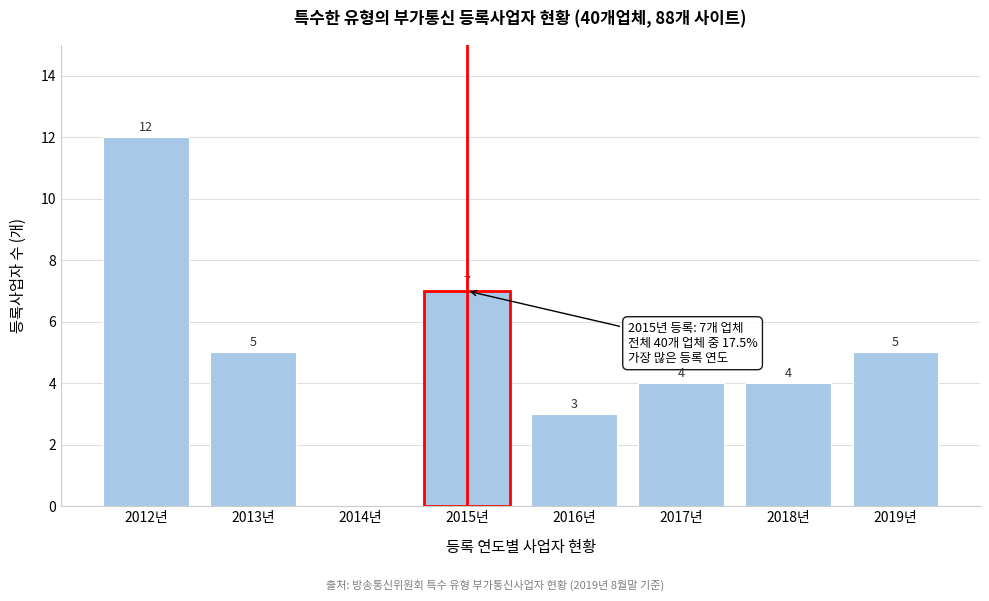

Reading left to right, what are all the values shown in this chart?

2012년=12	2013년=5	2014년=0	2015년=7	2016년=3	2017년=4	2018년=4	2019년=5